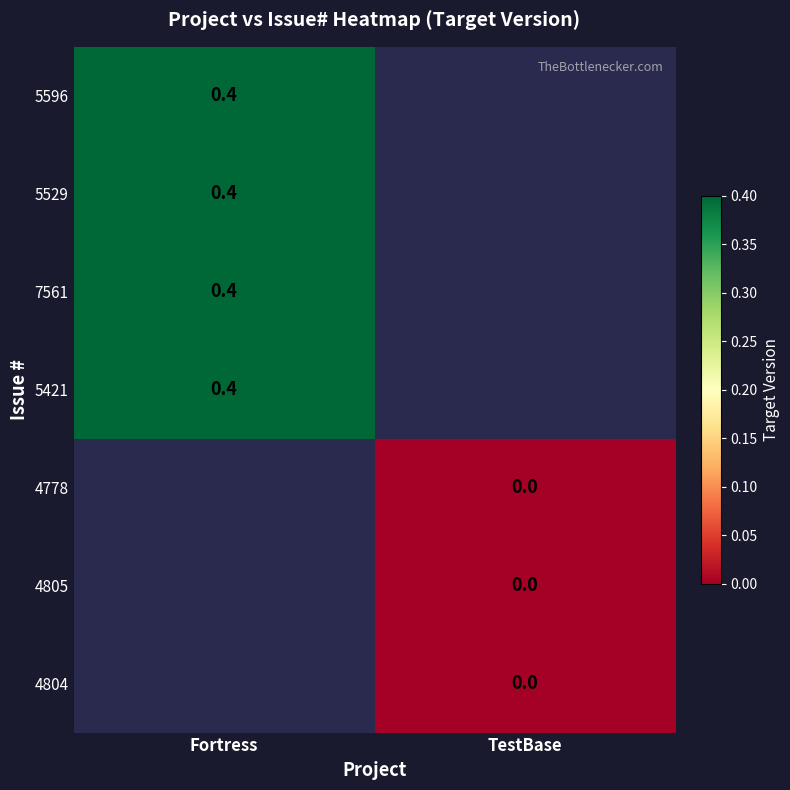

Is it true that 5596 equals 0.4 at Fortress?

True